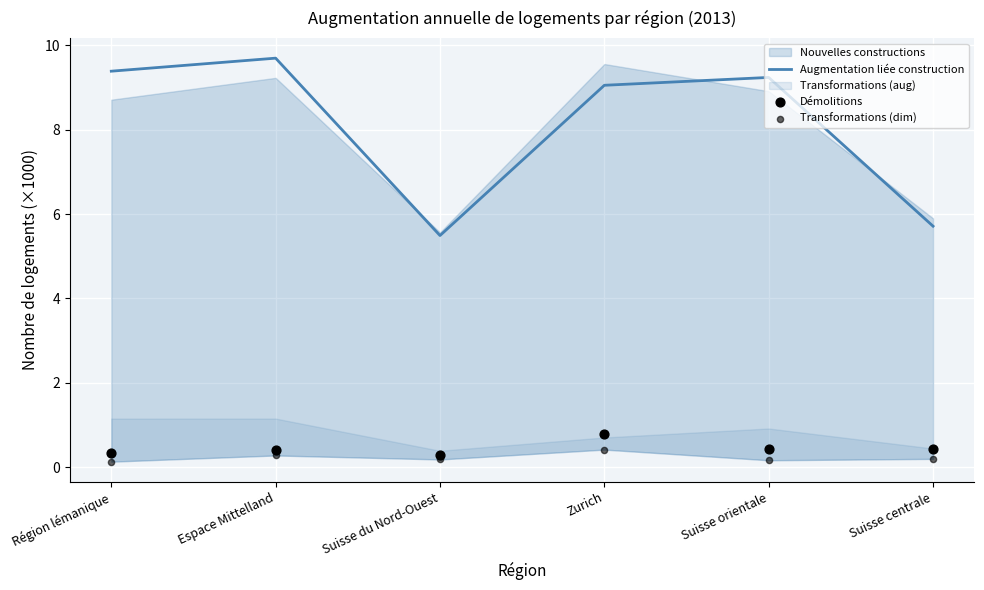

Which series has the largest total across all categories?

Augmentation liée construction